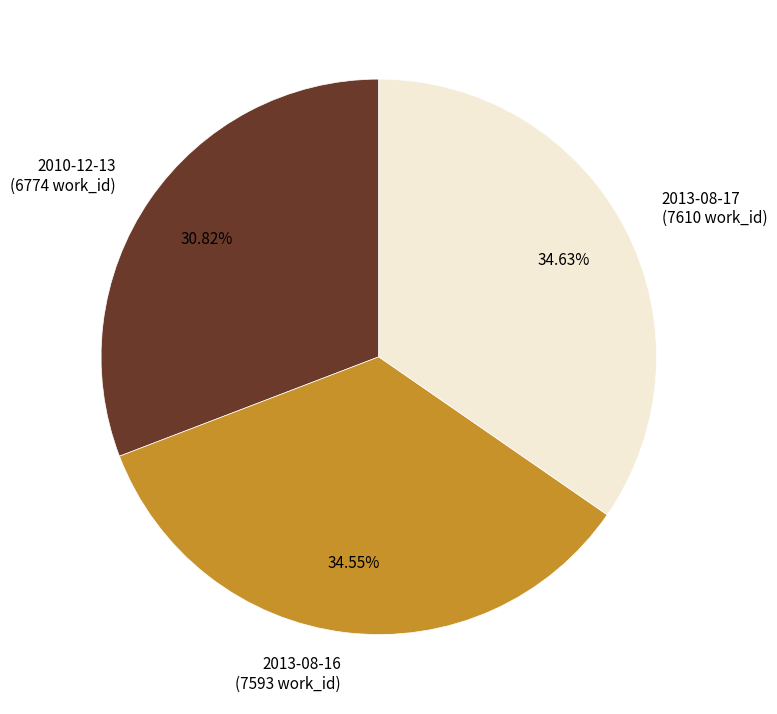

The 2010-12-13 slice represents 31% of the pie. True or false?

True